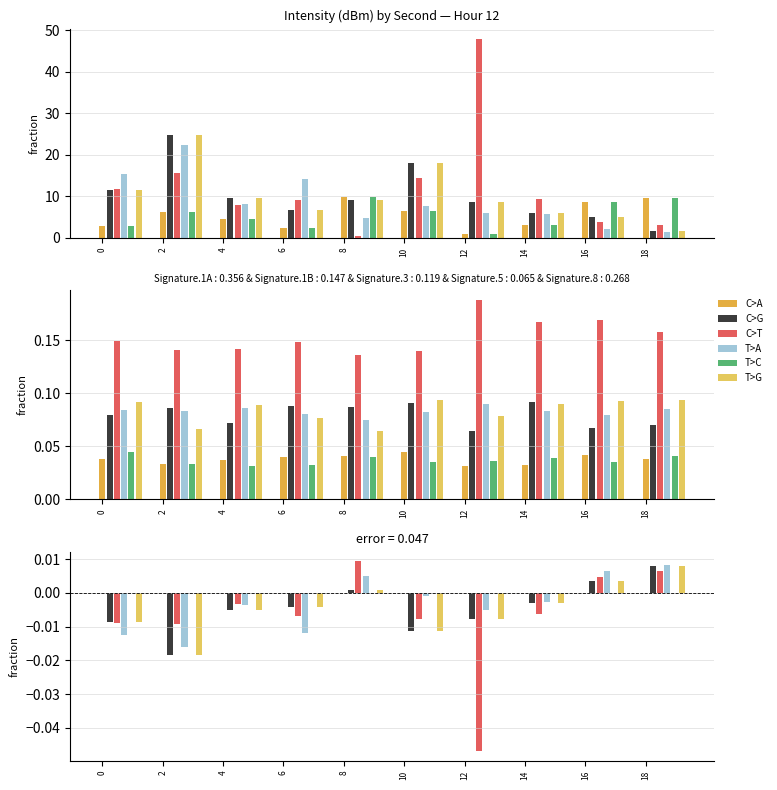

Count the number of data series in this chart.

6